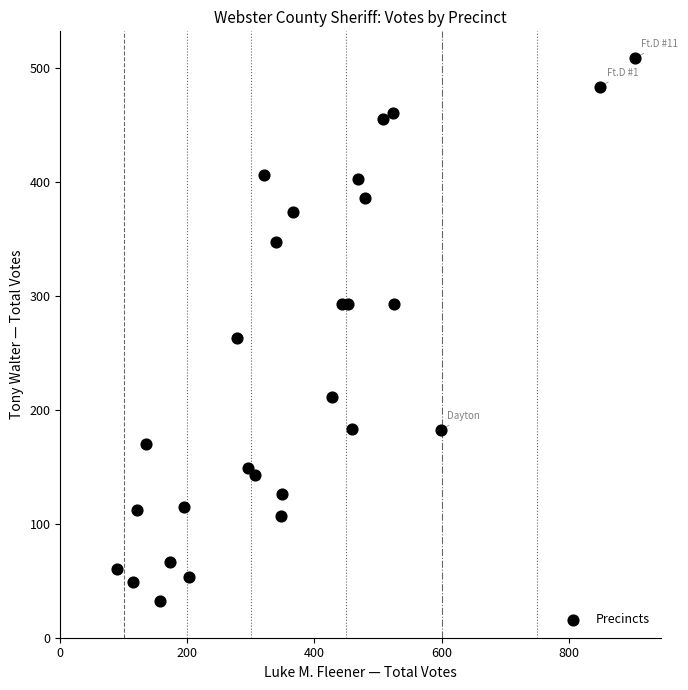

What Y value in the scatter plot is closest to 270?

263